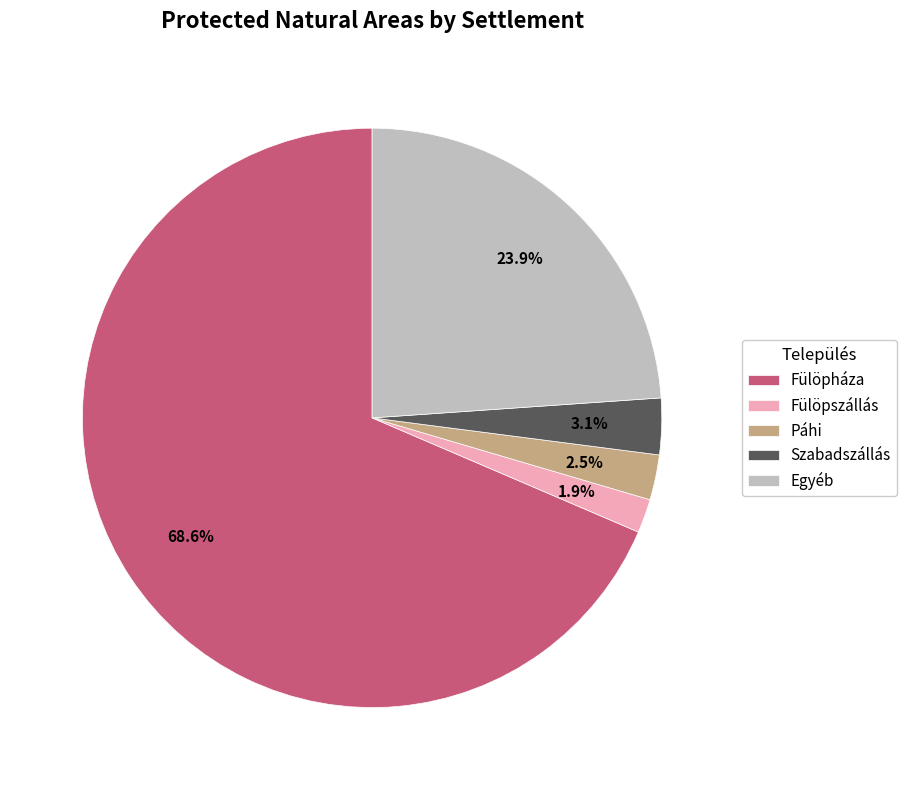

Approximately how many times larger is the value at Páhi compared to Fülöpháza?

0.0